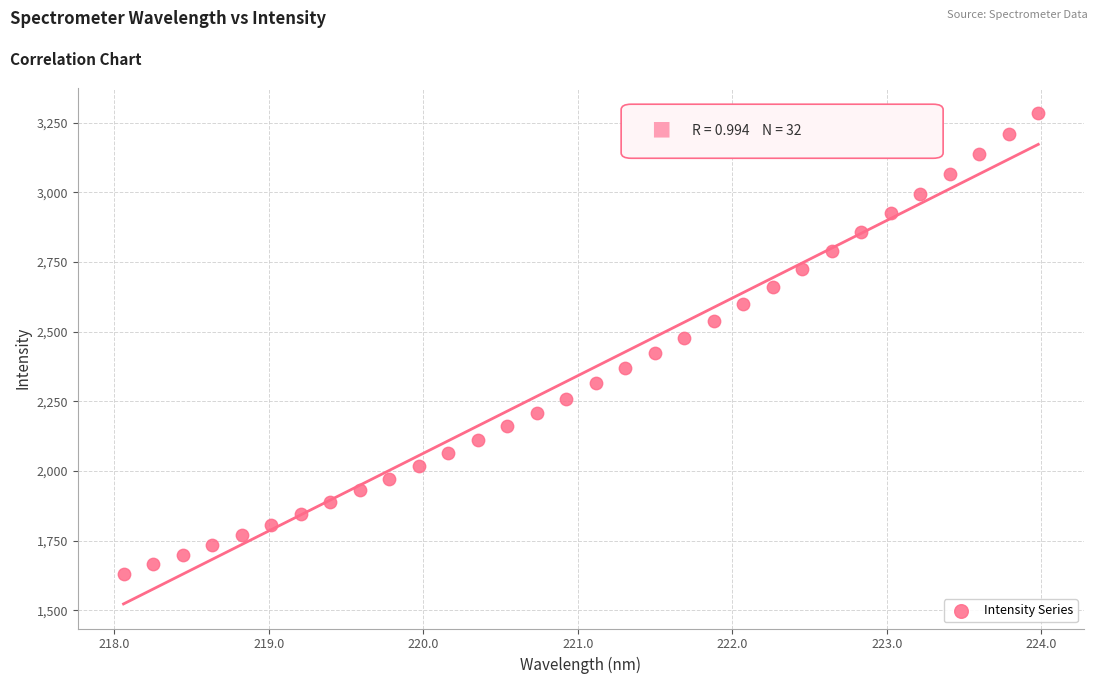

What is the range of Y values (max minus min)?

1654.9